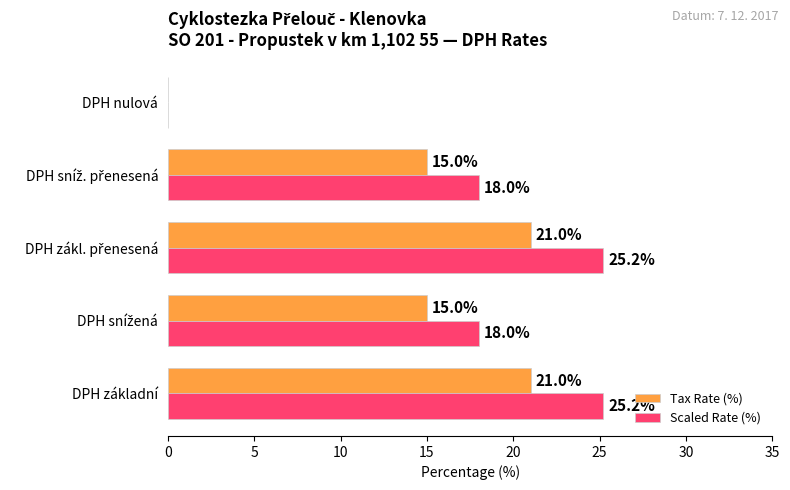

Which series has the largest range (max minus min)?

Scaled Rate (%)